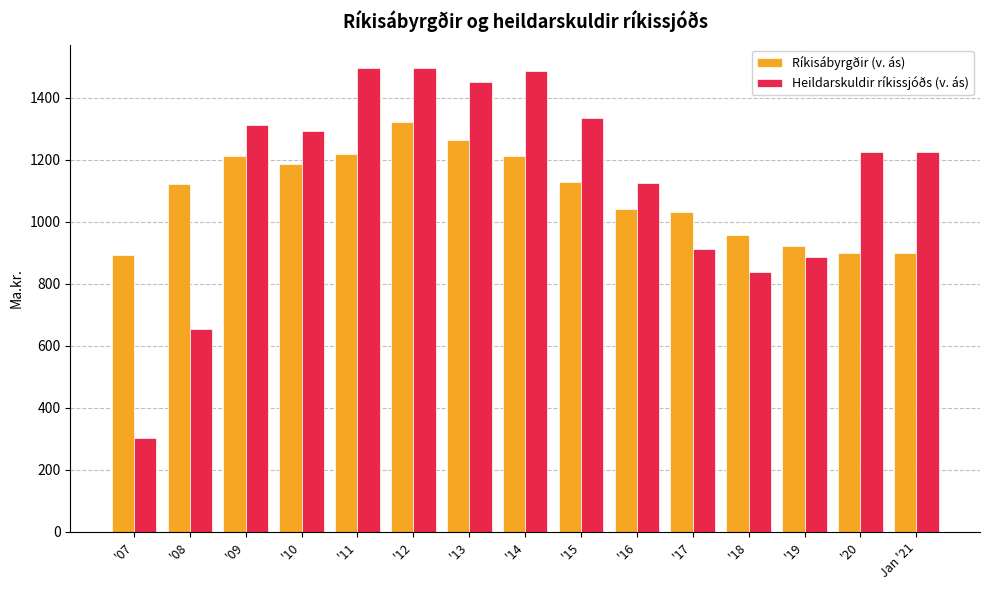

Which series has the largest range (max minus min)?

Heildarskuldir ríkissjóðs (v. ás)